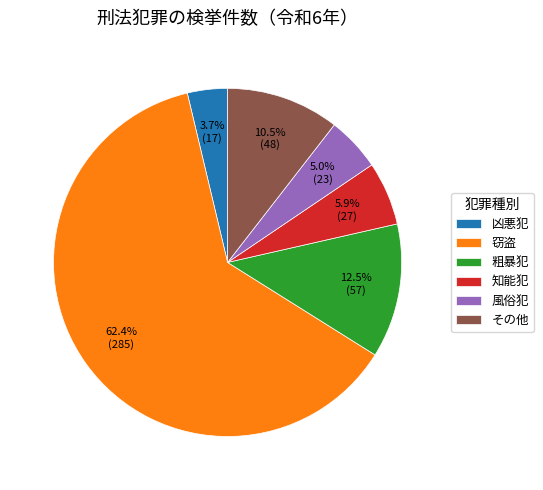

How much of the chart is everything except その他?

89.5%